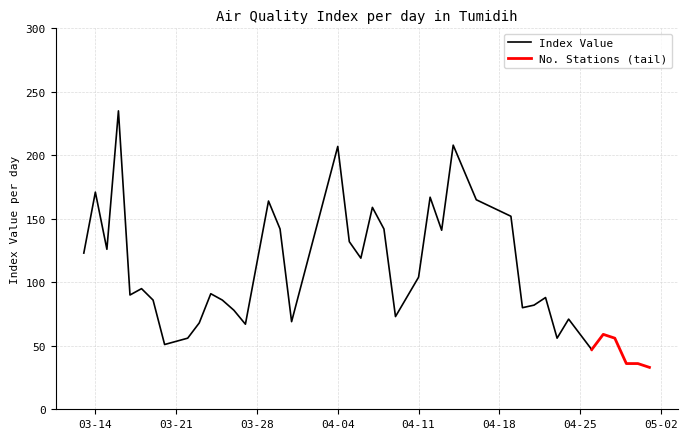

Which series changed the most between 2023-04-27 and 2023-04-30?

Index Value